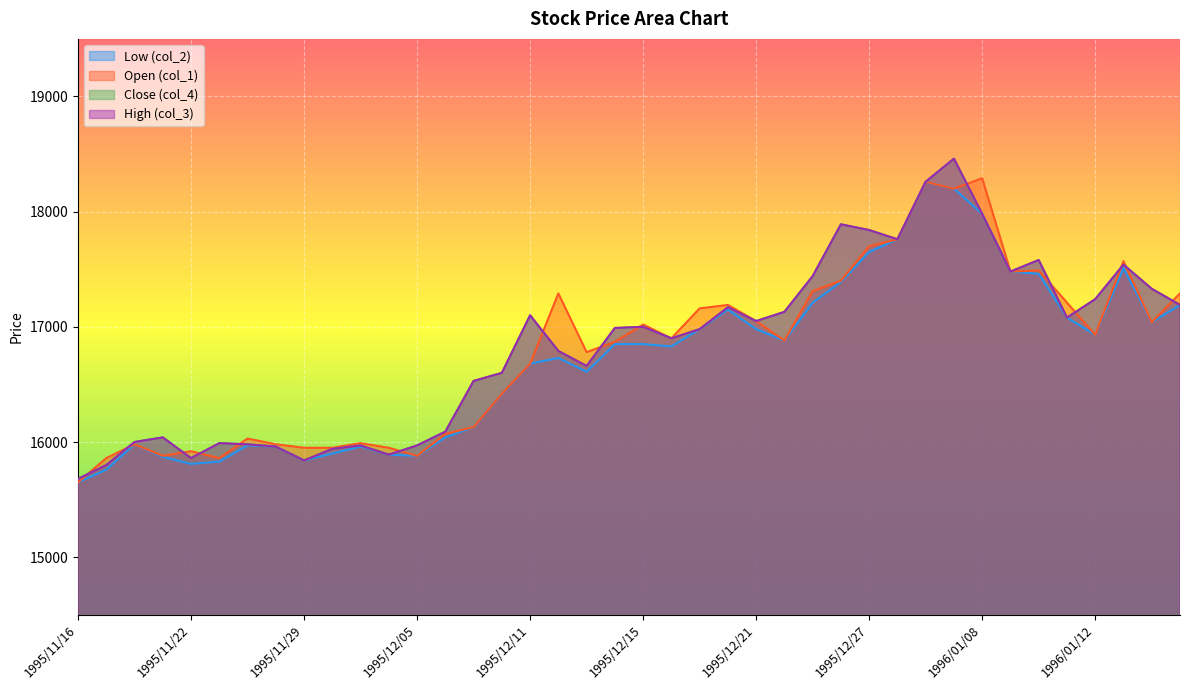

What is the difference between the second highest and minimum values in the col_2 series?

2550